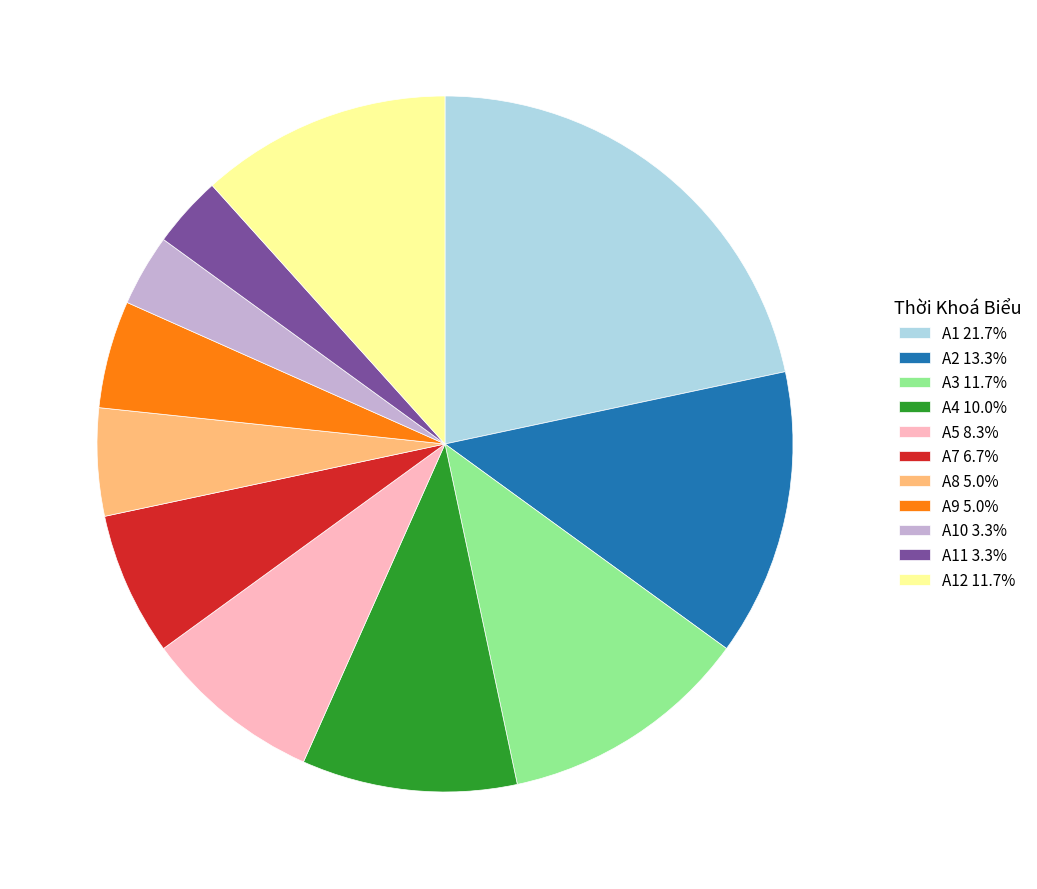

Is there any slice that represents more than half of the pie?

No